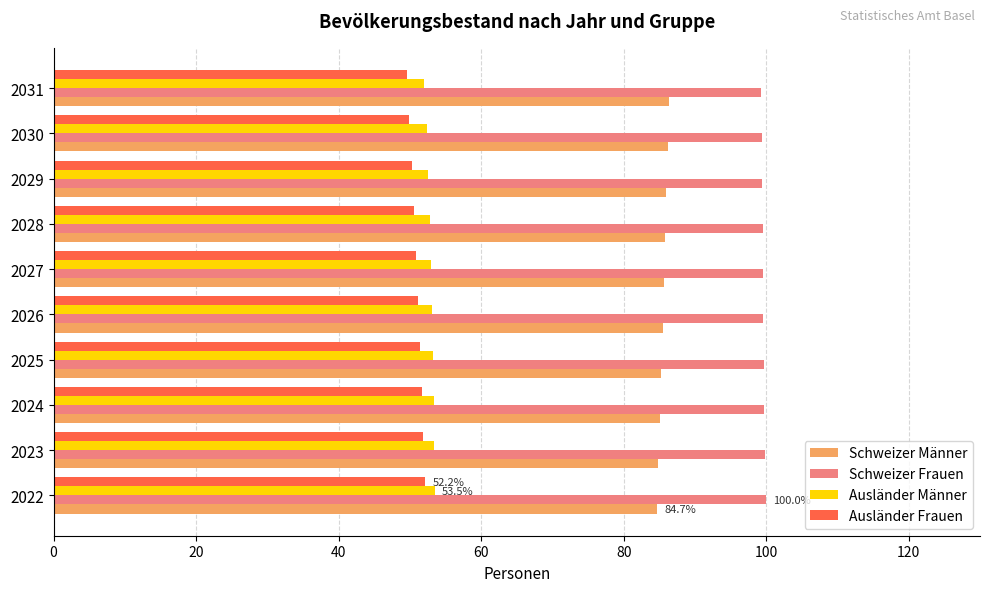

What is the difference between the maximum and minimum values in the Ausländer Frauen series?

2.6